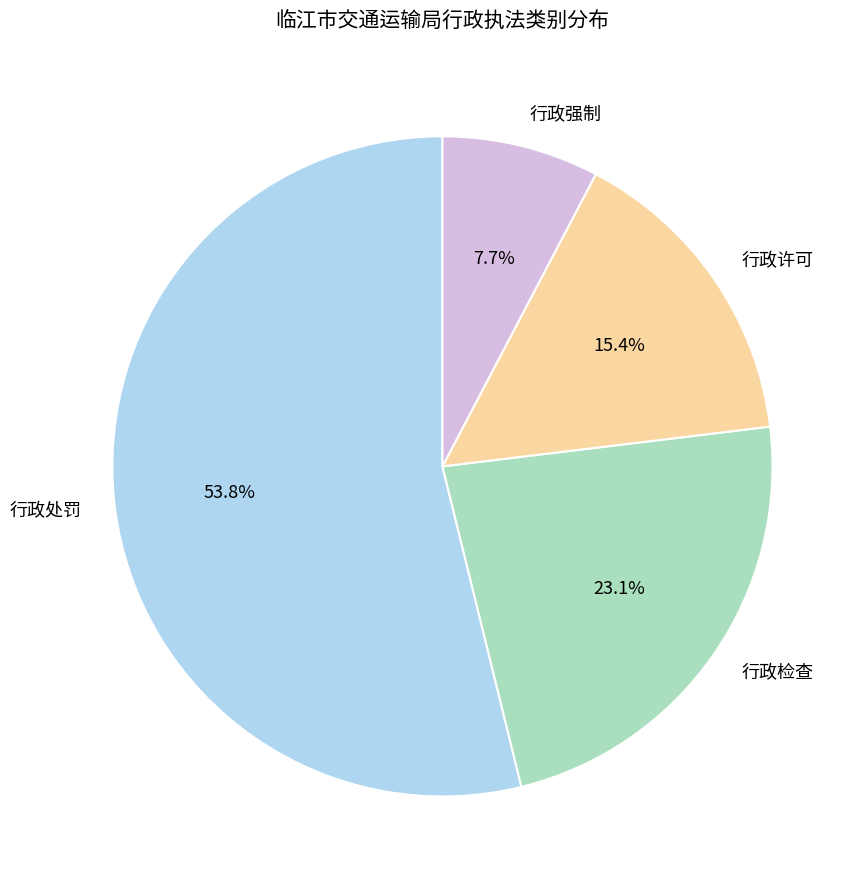

What is the largest slice in the pie chart?

行政处罚